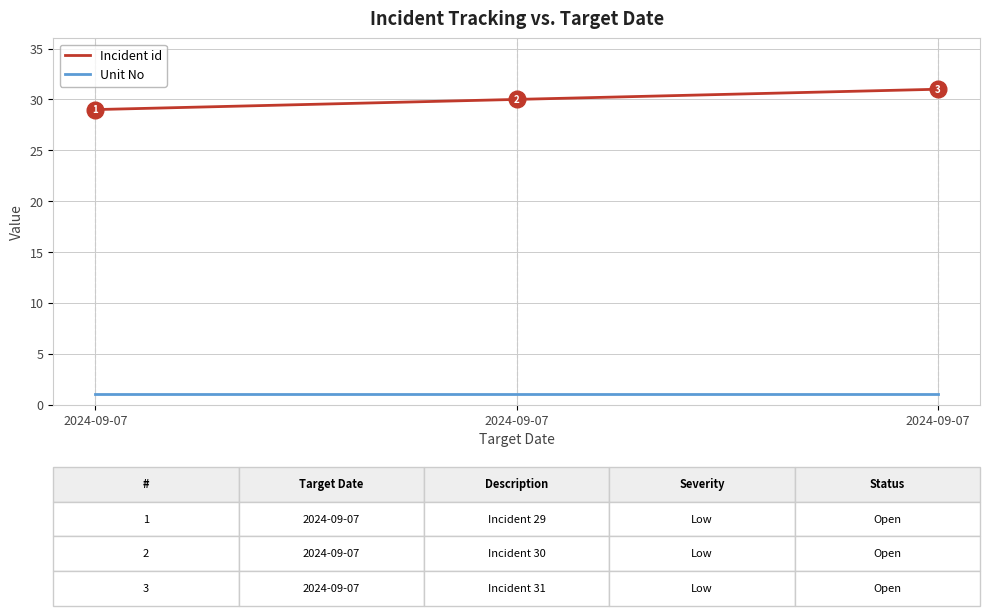

Between 2024-09-07 and 2024-09-07, which is larger?

2024-09-07